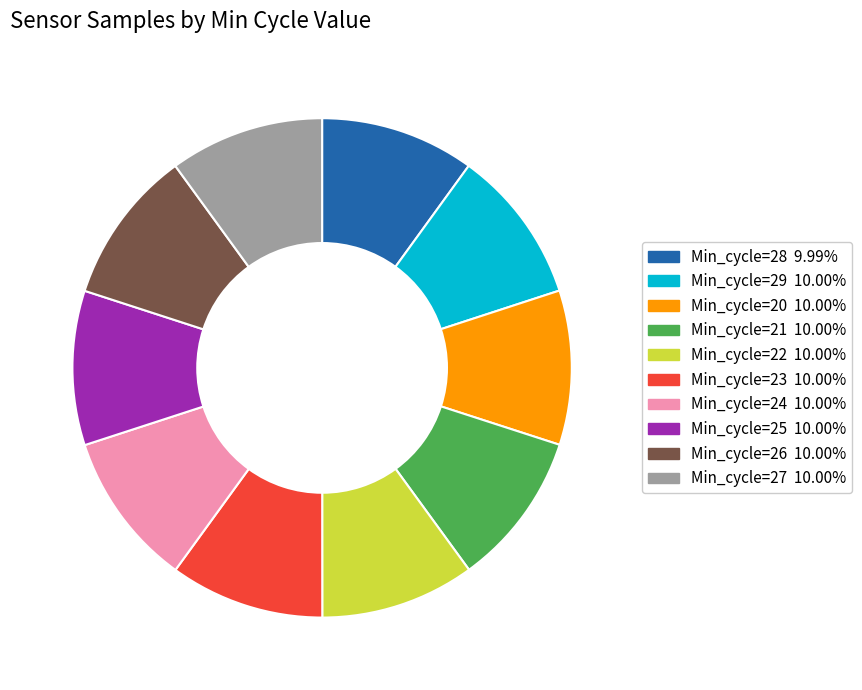

Is there any slice that represents more than half of the pie?

No